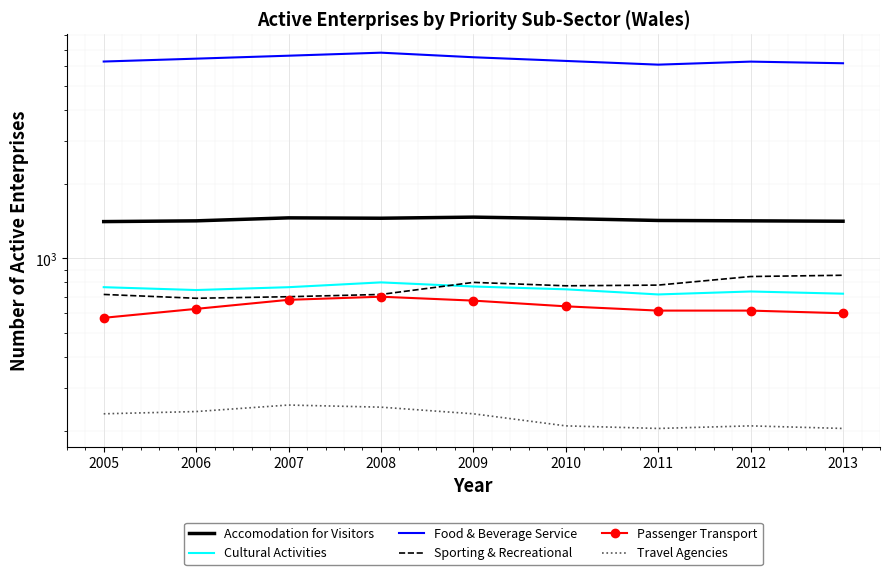

What is the difference between the Passenger Transport values at 2013 and 2009?

75